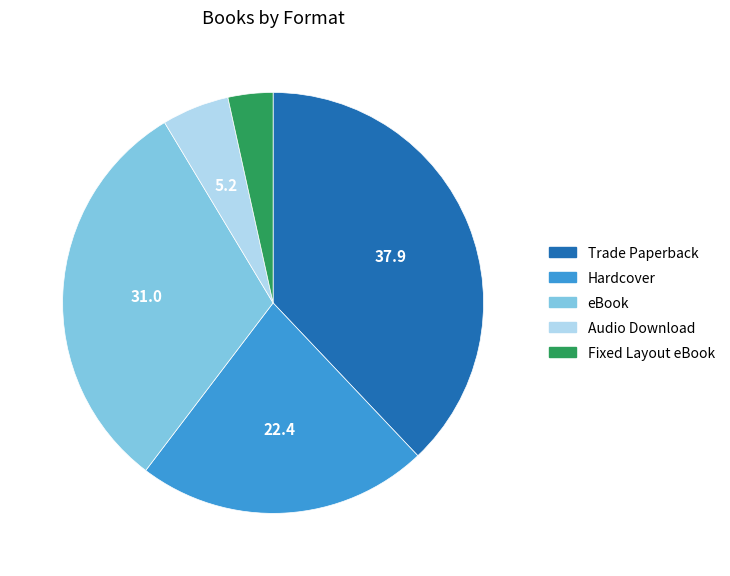

Is there a majority slice in this chart?

No